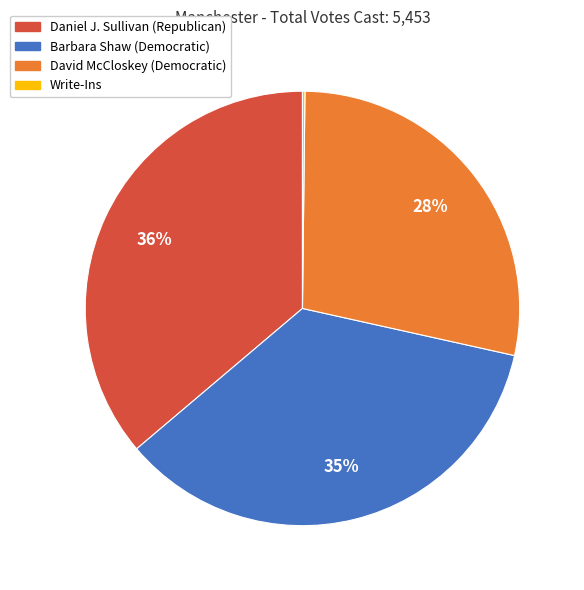

Is it true that Barbara Shaw (Democratic) is 35% of the pie?

True